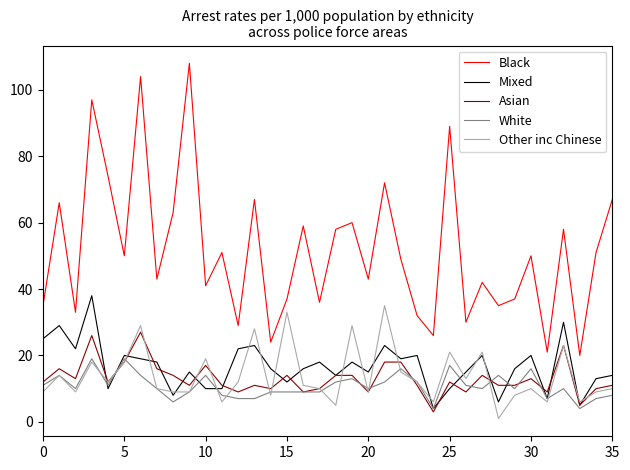

Which series has the largest range (max minus min)?

Black